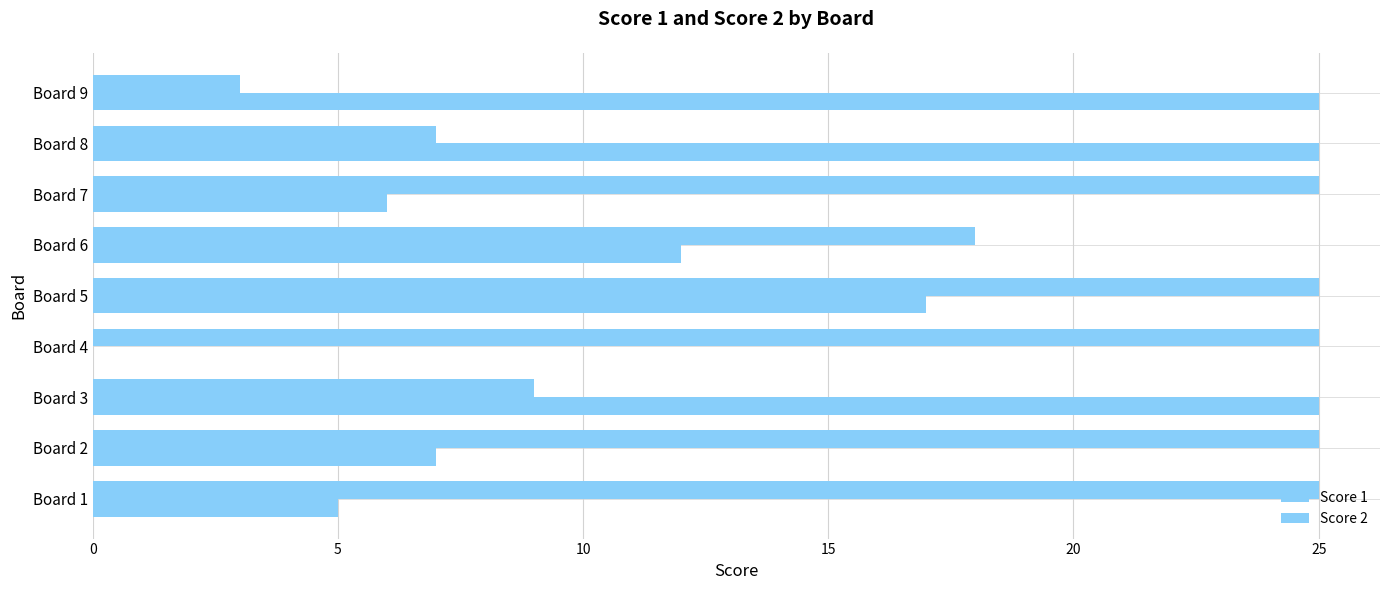

How many distinct data groups are displayed?

2